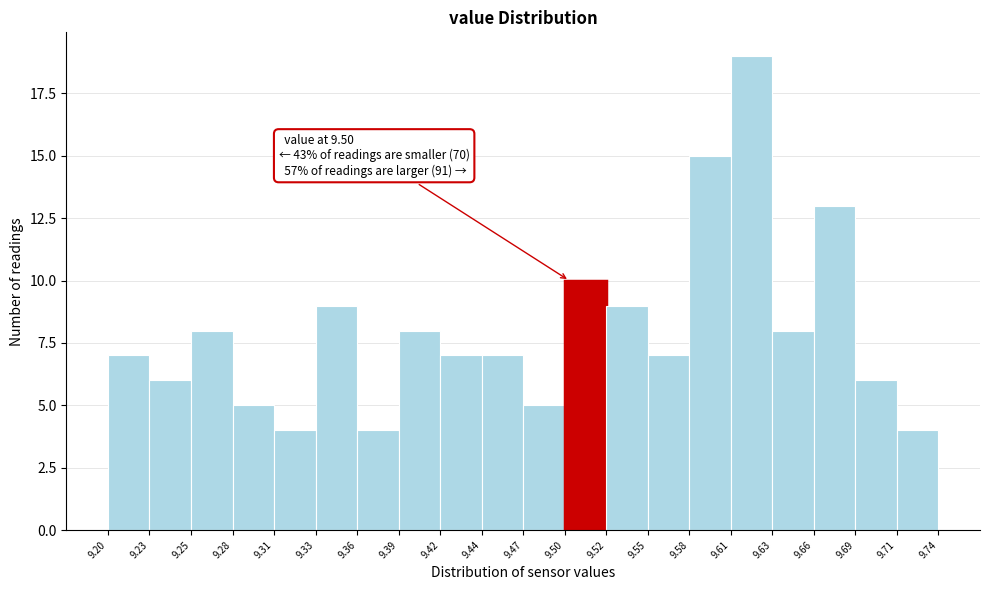

Which range on the x-axis has the tallest bar?

9.61 to 9.63